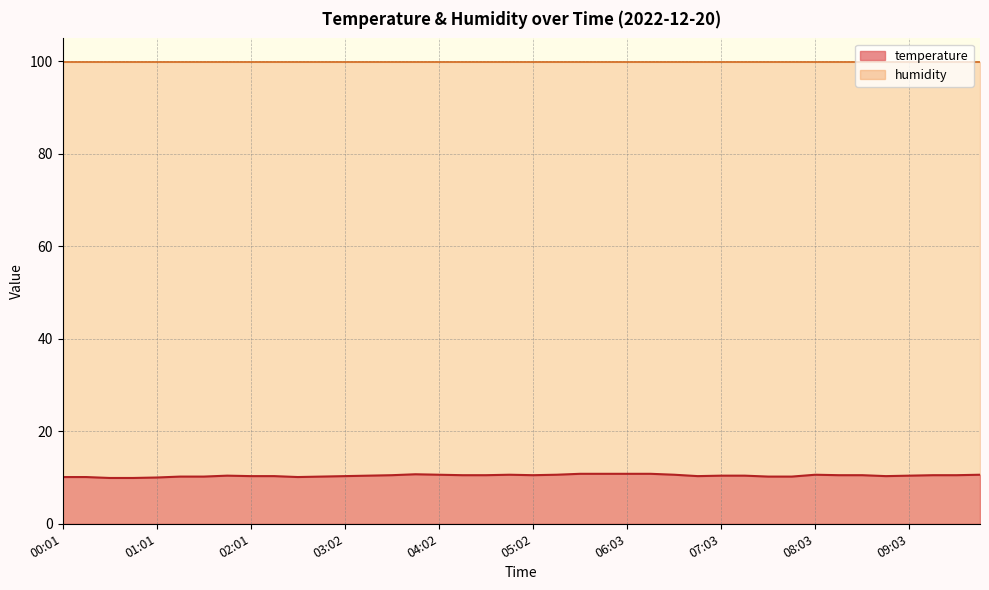

Which label corresponds to the smallest value in the chart?

00:31